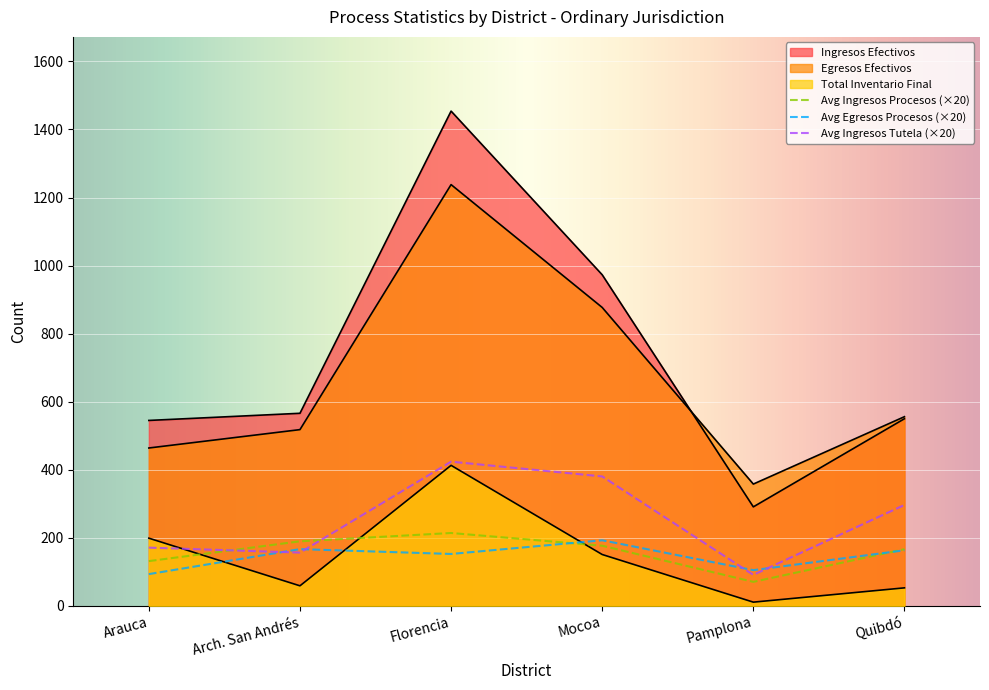

How many lines are shown in the chart?

6